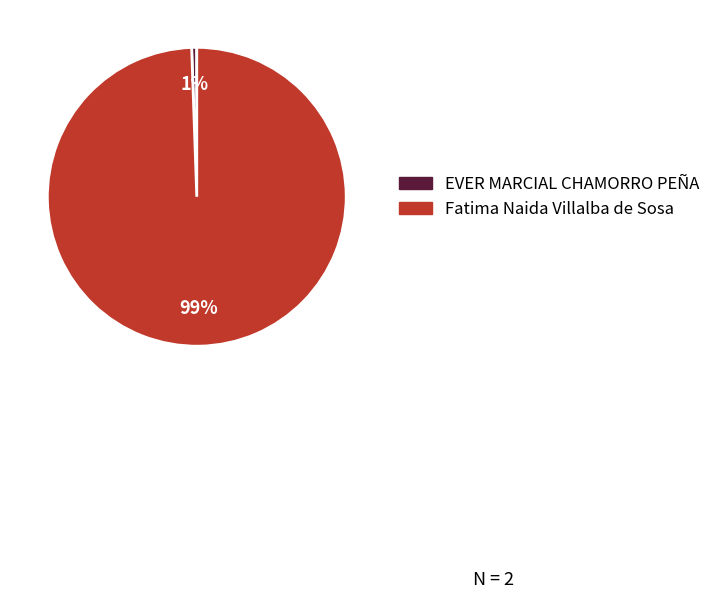

Is the sum of EVER MARCIAL CHAMORRO PEÑA and Fatima Naida Villalba de Sosa greater than half?

Yes